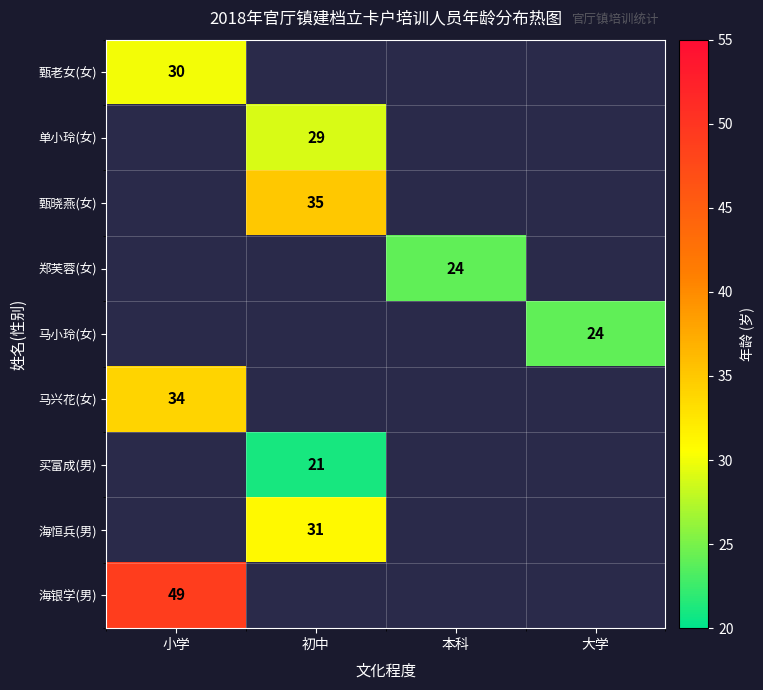

Is the value of 海银学(男) at 小学 greater than the value of 海恒兵(男) at 初中?

Yes